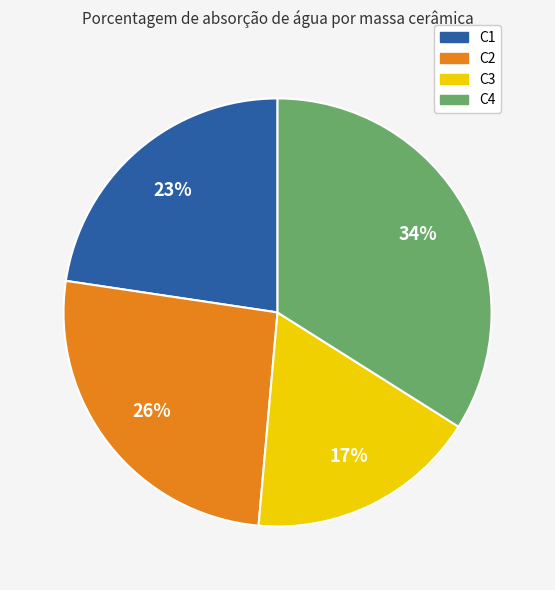

True or false: C1 accounts for 14% of the total.

False